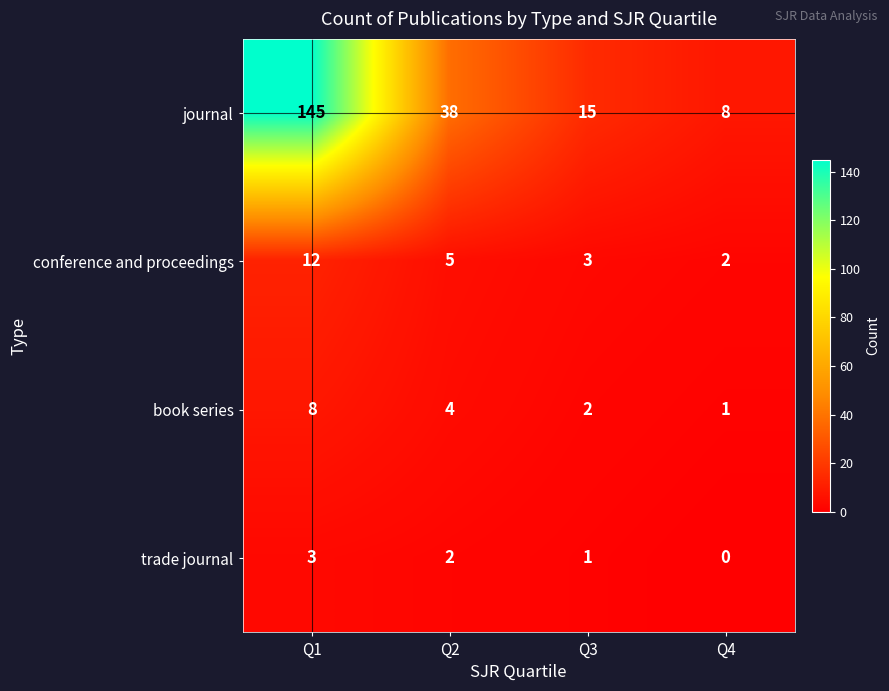

What is the spread (max minus min) of values at Q3?

14